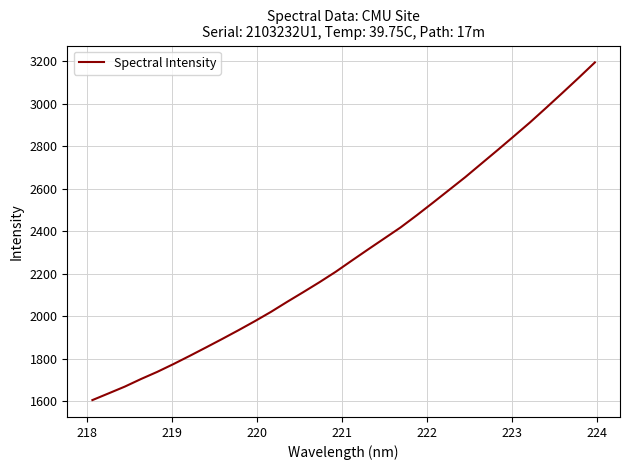

What is the difference between the maximum and minimum values?

1588.4